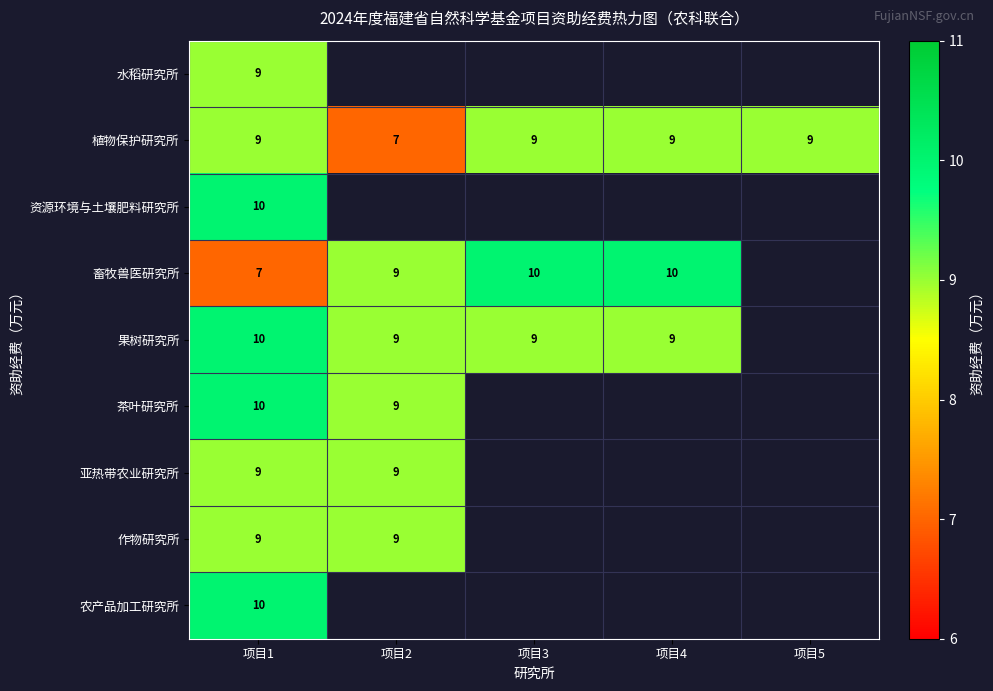

What is the sum of the 亚热带农业研究所 values at 项目2 and 项目1?

18